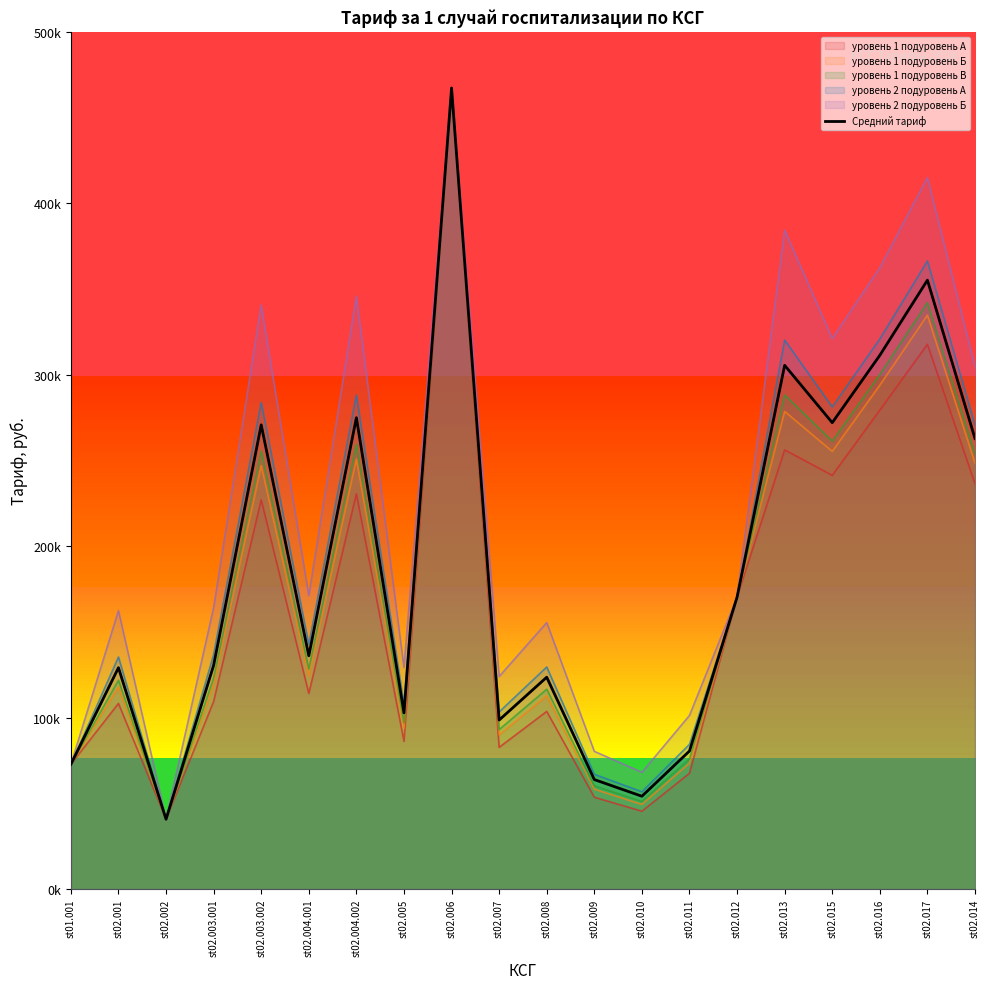

What is the smallest value displayed?

40755.8